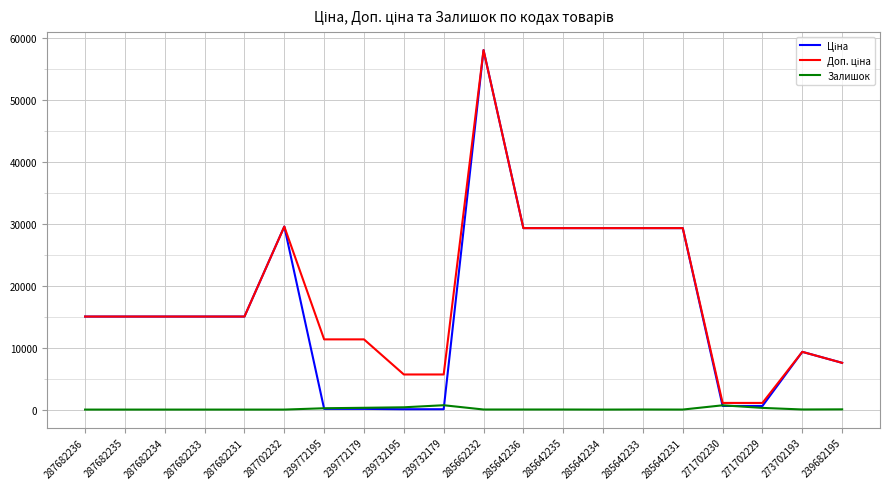

What is the difference between the highest and lowest values at 287682235?

15019.2